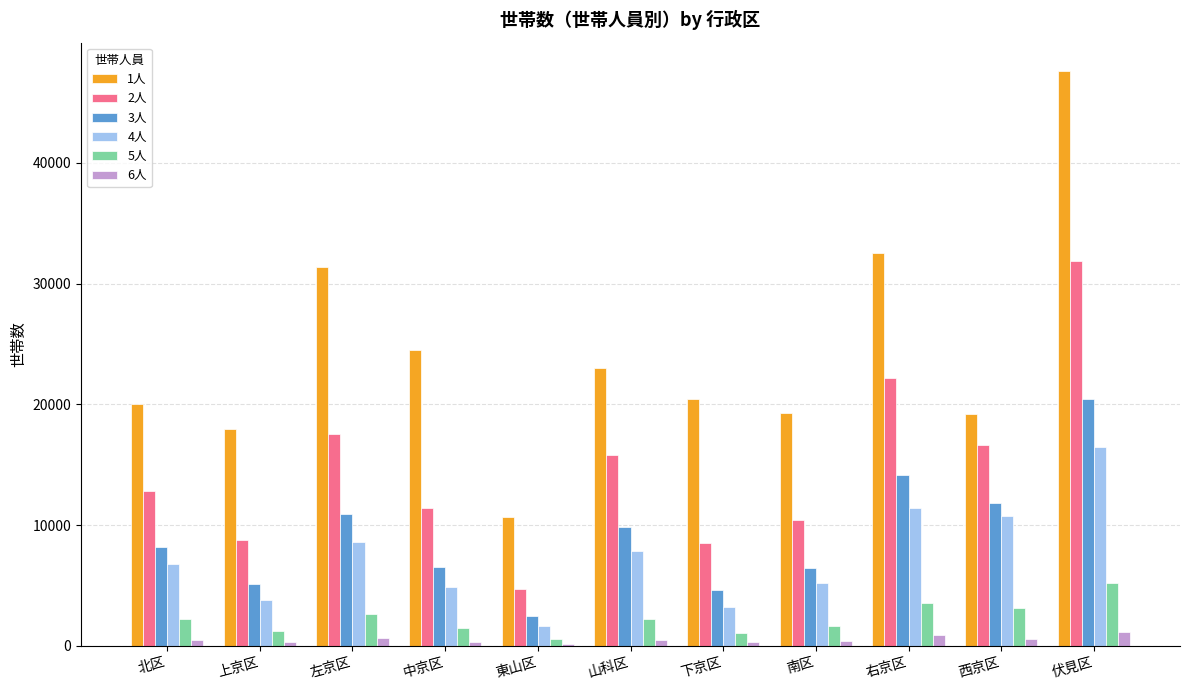

What is the difference between the maximum and minimum values in the 5人 series?

4649